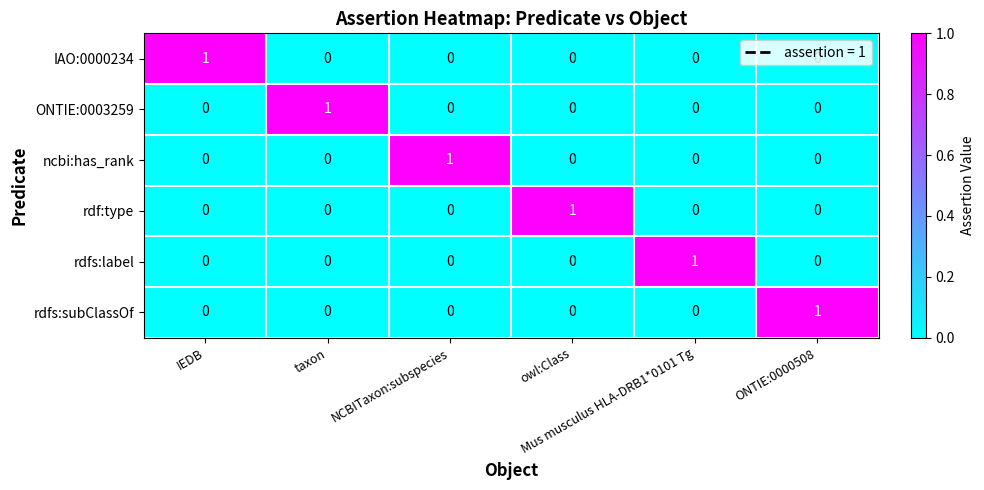

At how many categories does at least one series exceed 0?

6